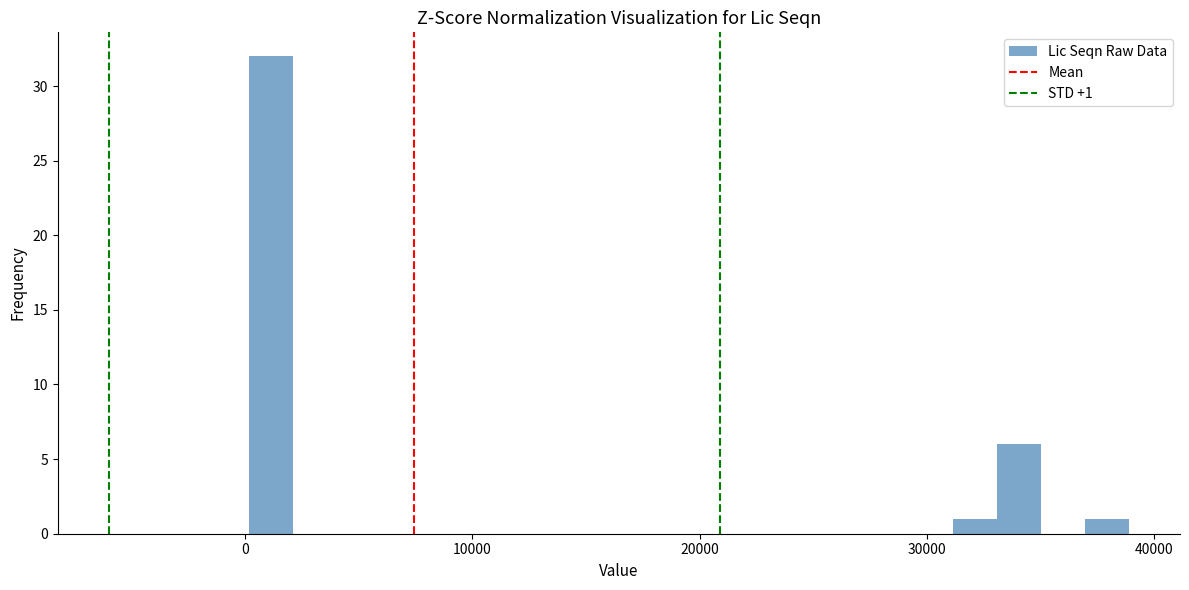

Around what value on the x-axis is the tallest bar? Give the approximate position of its centre, as read against the axis.

1000